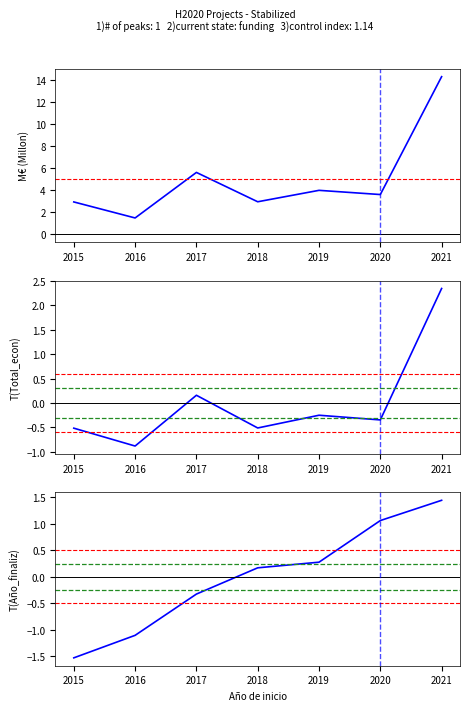

True or false: Total economico and T(Año finaliz) cross at least once.

False